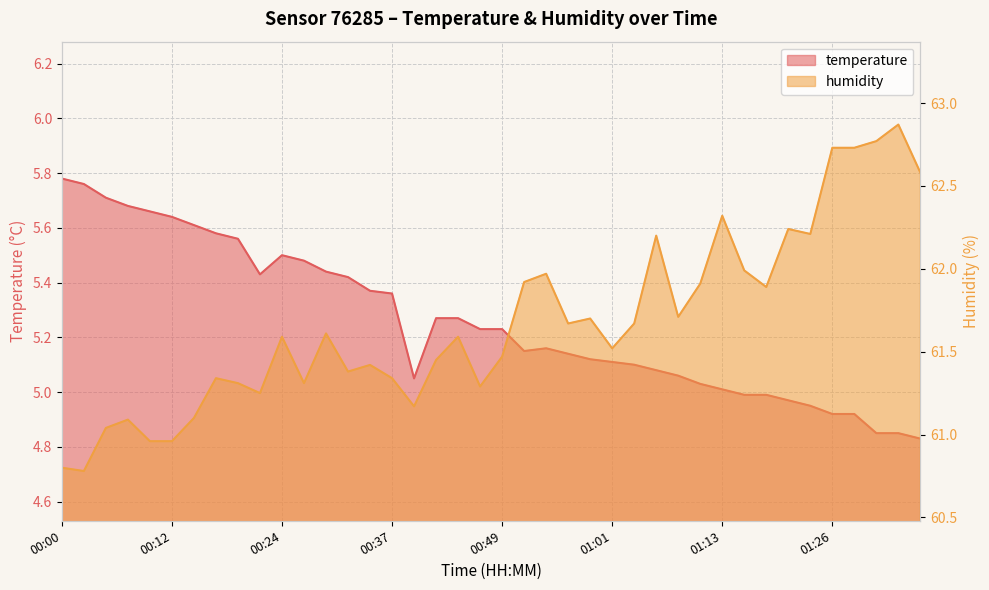

Between 00:19 and 01:23, which is larger?

00:19